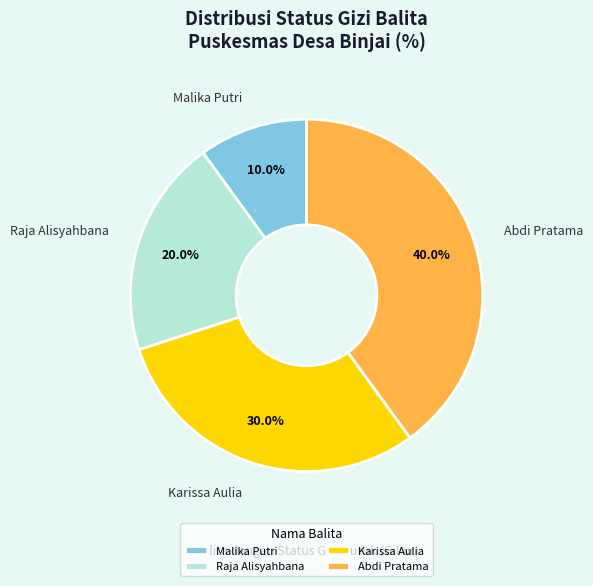

Is there any slice that represents more than half of the pie?

No